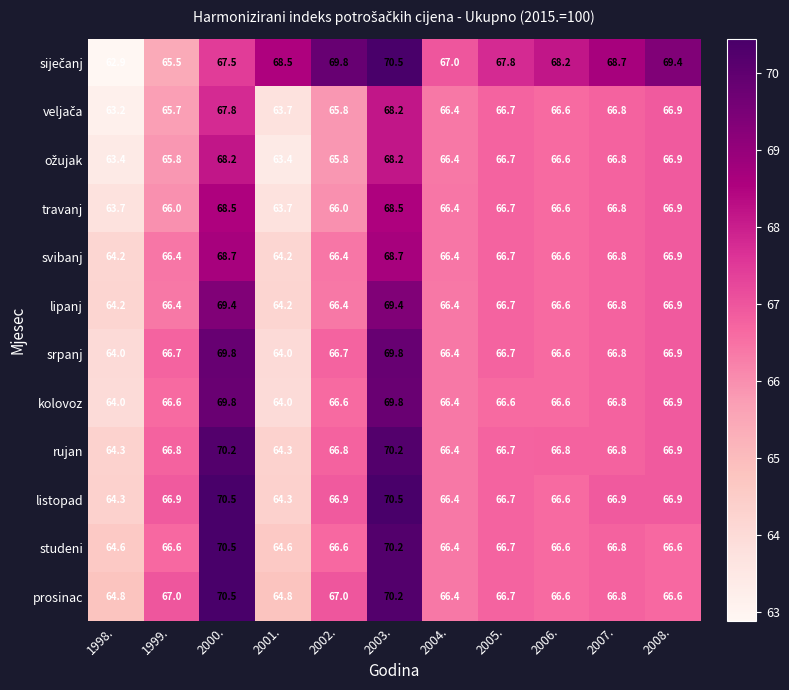

What is the difference between the maximum and minimum values in the rujan series?

5.9